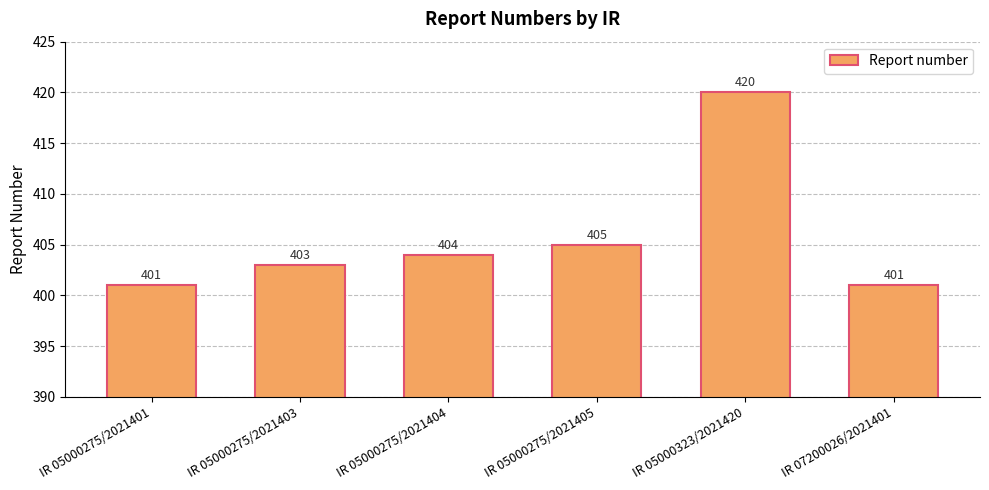

At which category does the chart reach its peak across all series?

IR 05000323/2021420